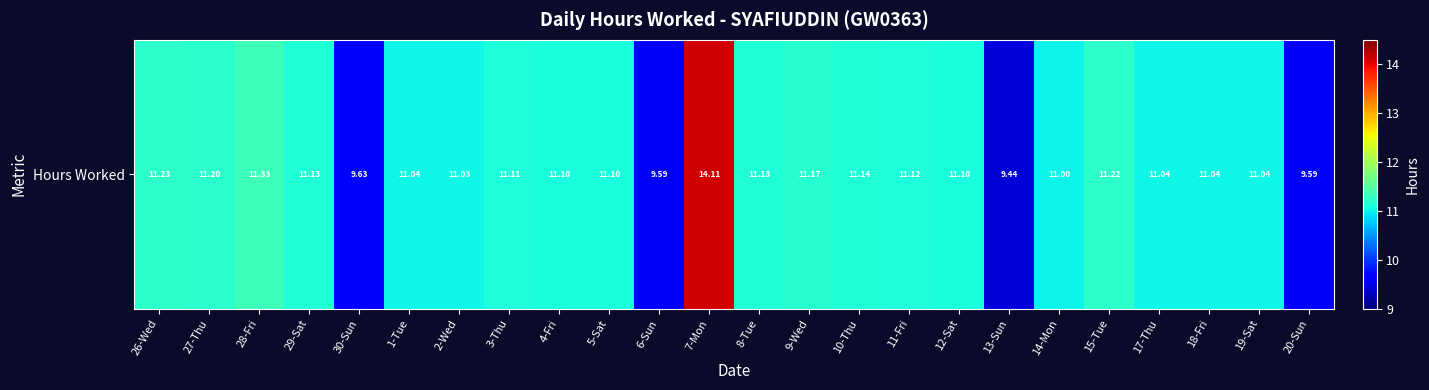

List the labels in order of value, smallest first.

13-Sun, 6-Sun, 20-Sun, 30-Sun, 14-Mon, 2-Wed, 1-Tue, 17-Thu, 18-Fri, 19-Sat, 4-Fri, 5-Sat, 12-Sat, 3-Thu, 11-Fri, 29-Sat, 8-Tue, 10-Thu, 9-Wed, 27-Thu, 15-Tue, 26-Wed, 28-Fri, 7-Mon